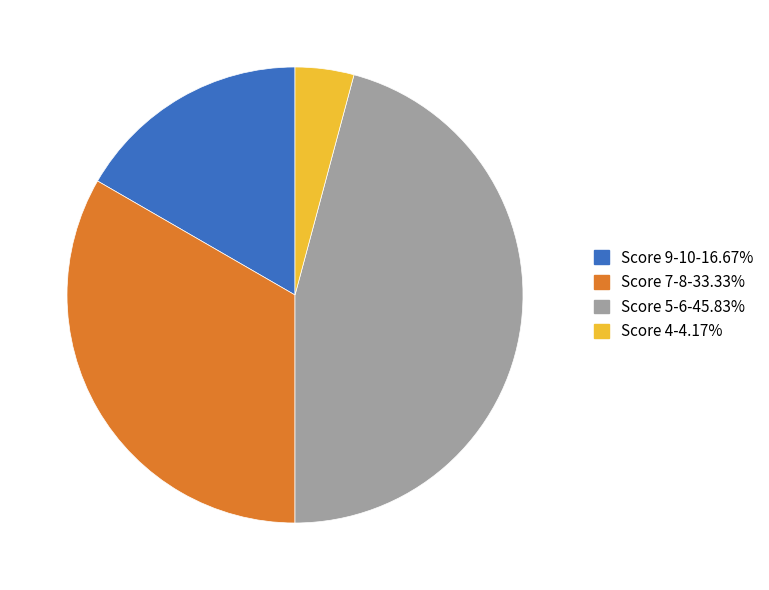

Is there a majority slice in this chart?

No